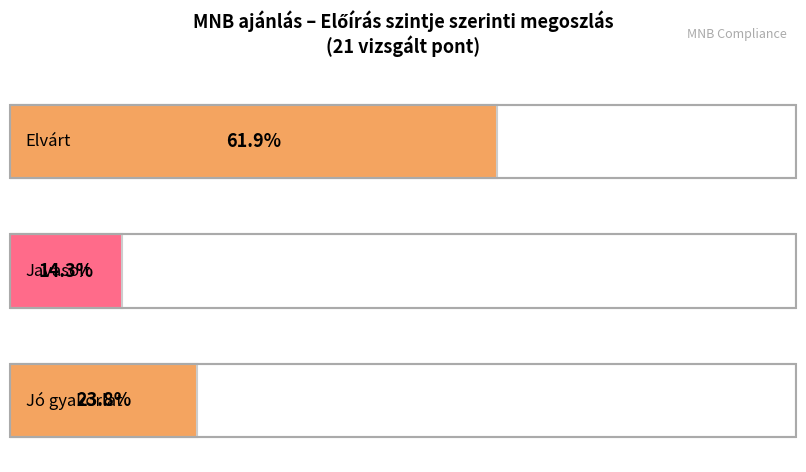

List the series in order of their peak value, lowest first.

Javasolt, Jó gyakorlat, Elvárt